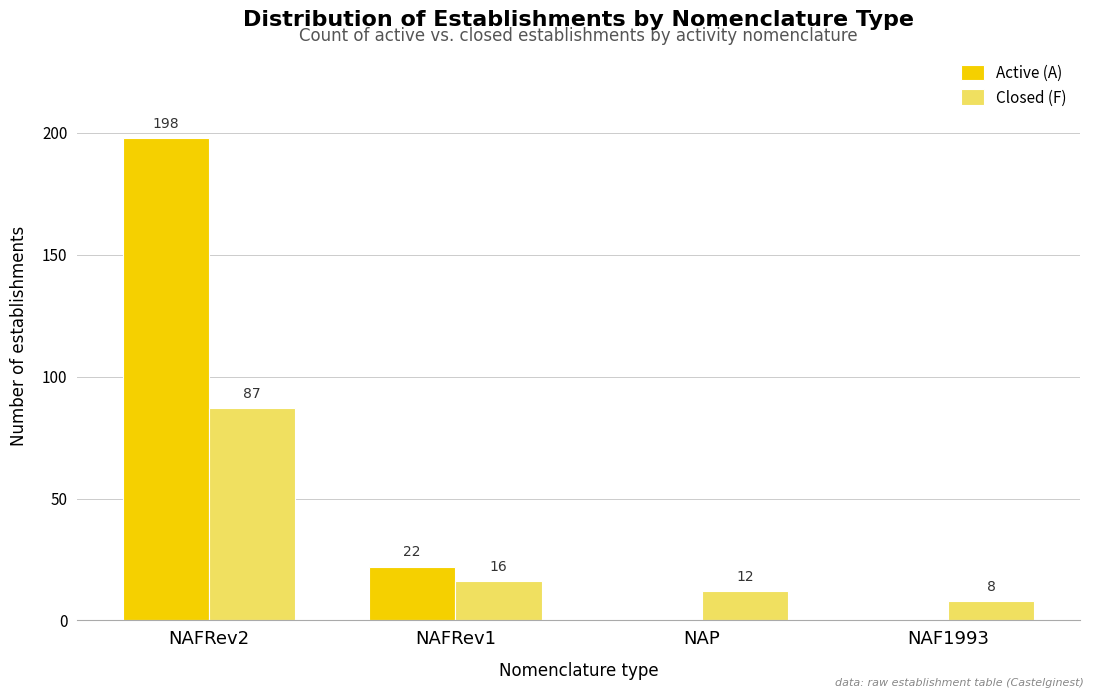

Which series changed the most between NAFRev2 and NAP?

Active (A)